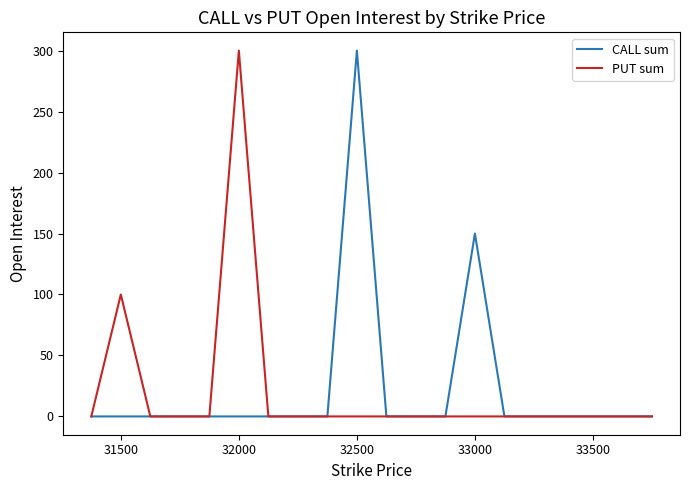

Which series has the largest range (max minus min)?

CALL sum